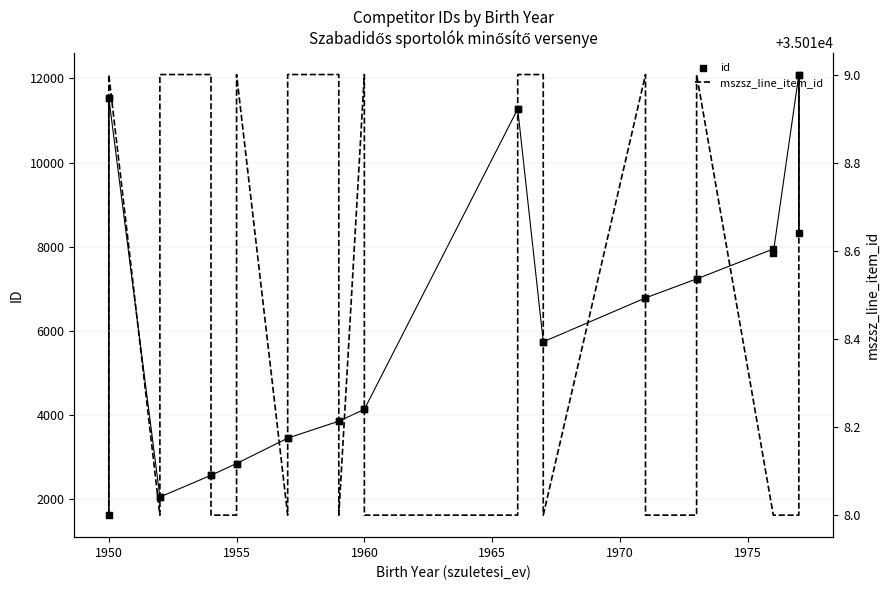

Is the value of id at 1955 greater than the value of mszsz_line_item_id at 1975?

No